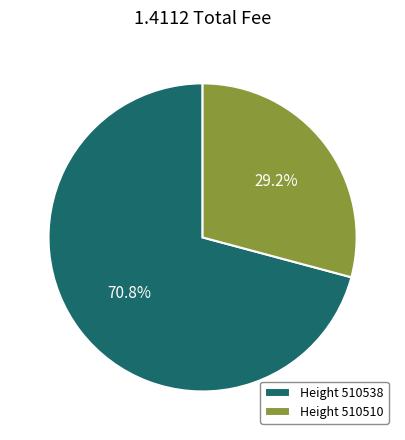

What is the majority slice?

Height 510538